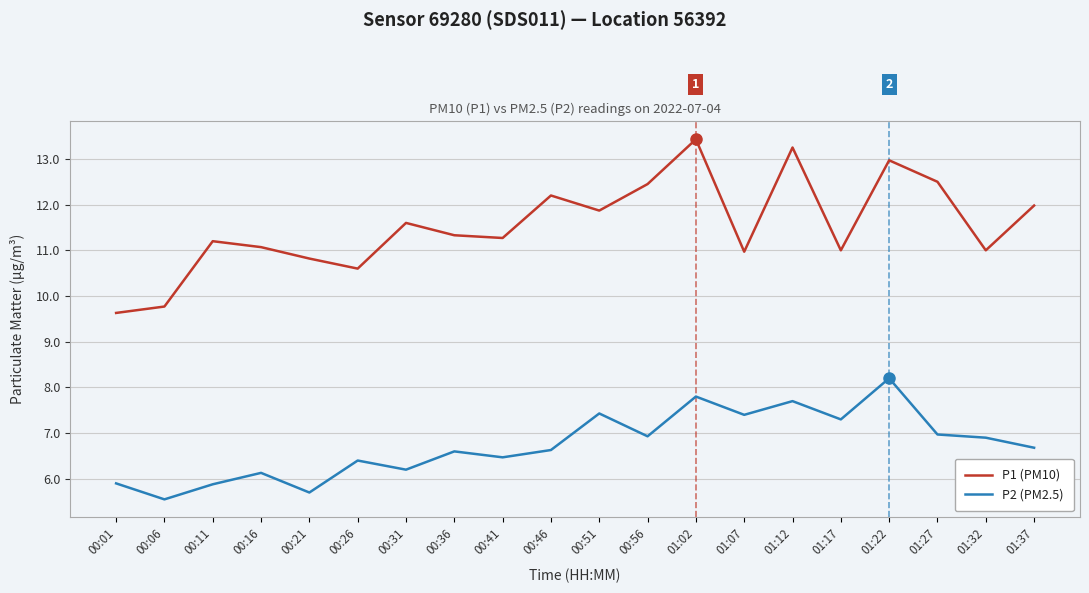

Does the chart have visible grid lines?

Yes